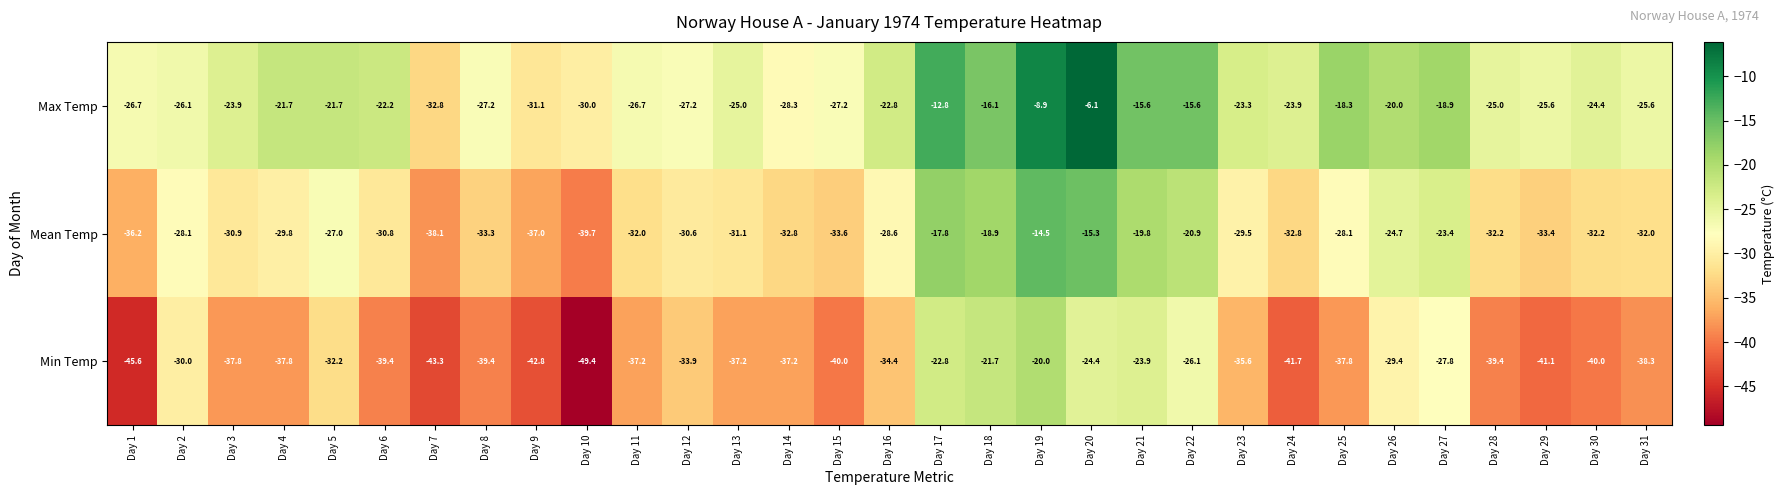

At which category does the chart reach its minimum across all series?

Day 10